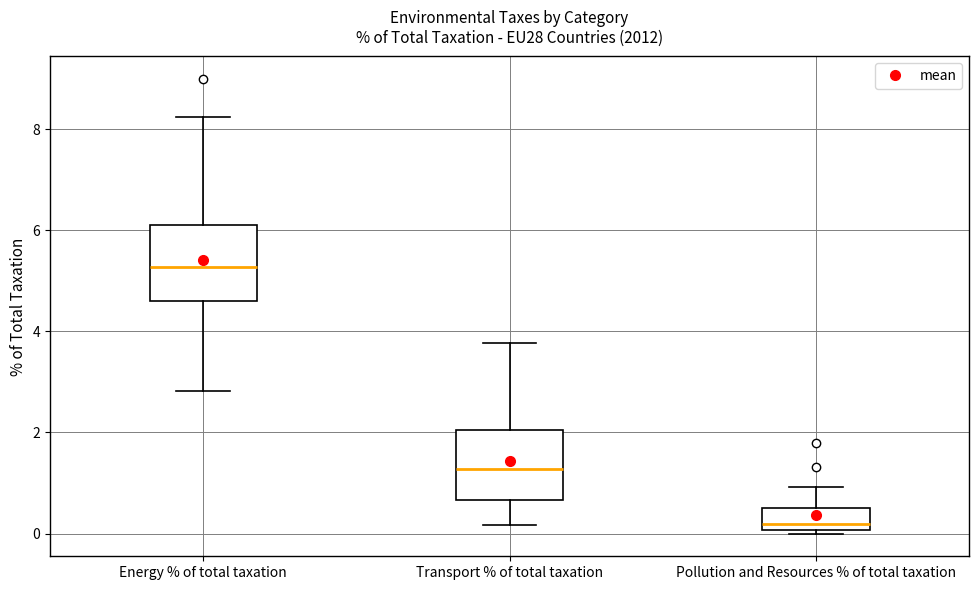

Which box's median line is the lowest?

Pollution and Resources % of total taxation